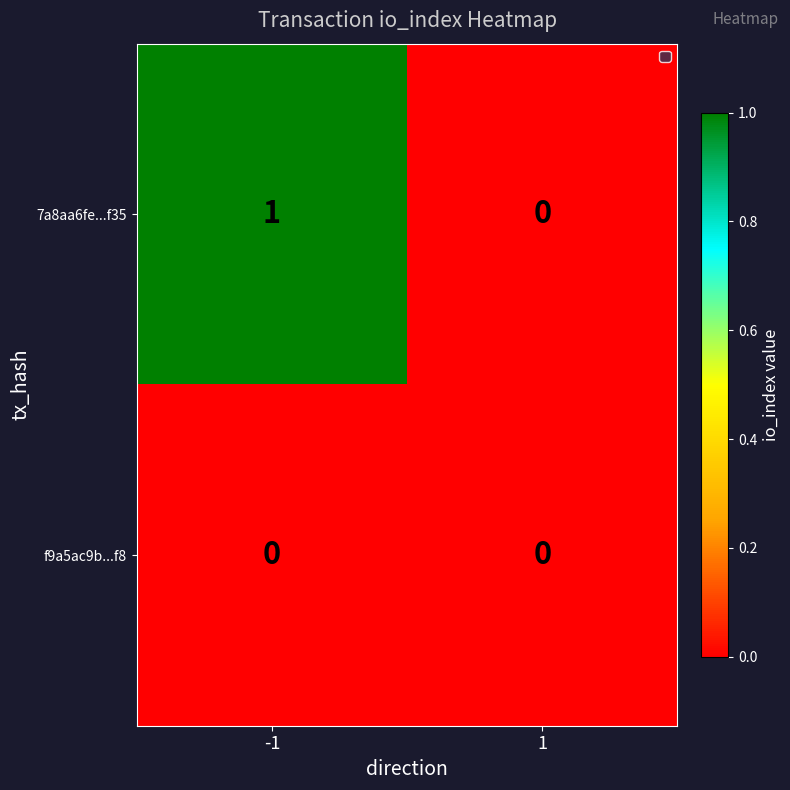

Which series changed the most between -1 and 1?

7a8aa6fe...f35